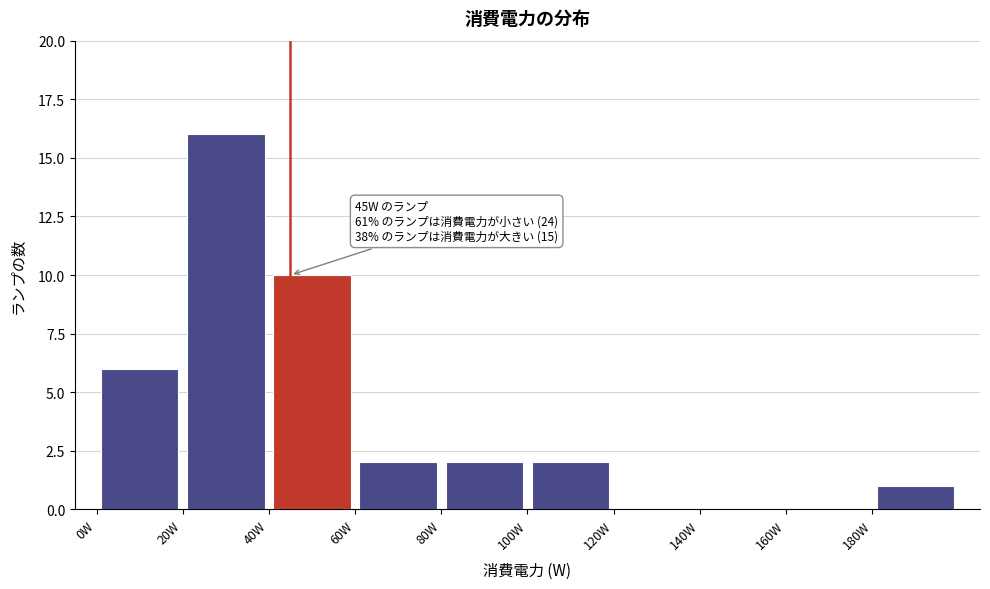

Which range on the x-axis has the tallest bar?

20 to 40